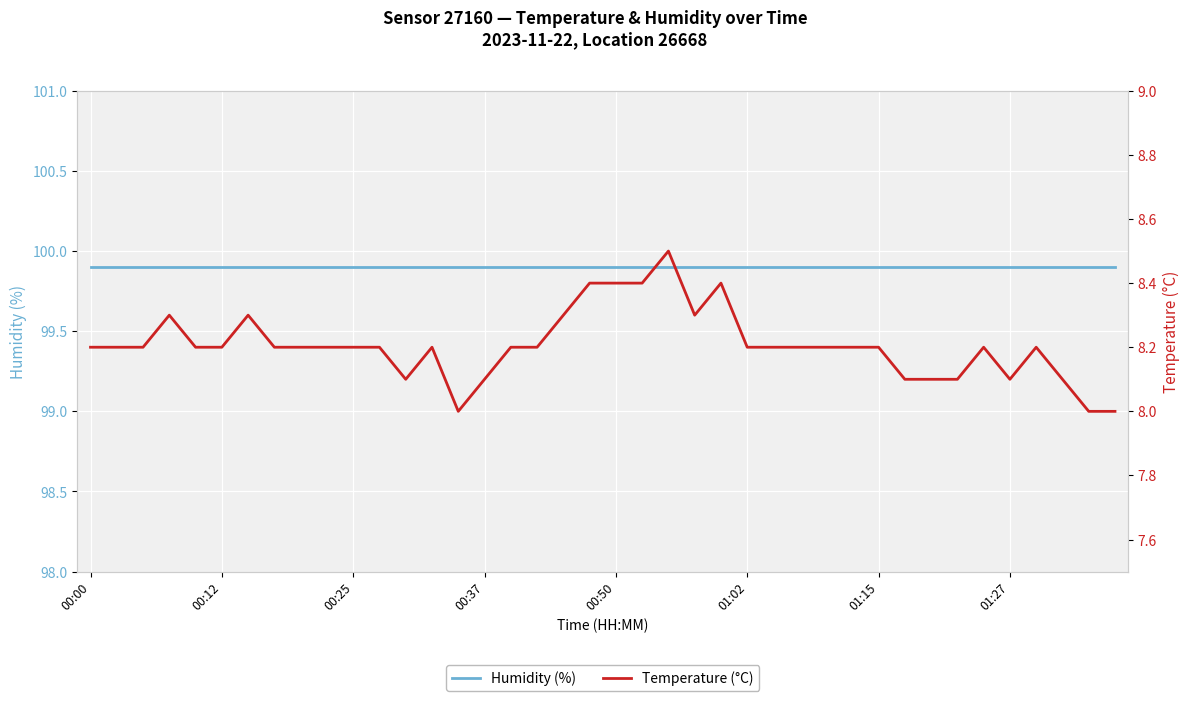

Where is the first local minimum for Temperature (°C)?

12